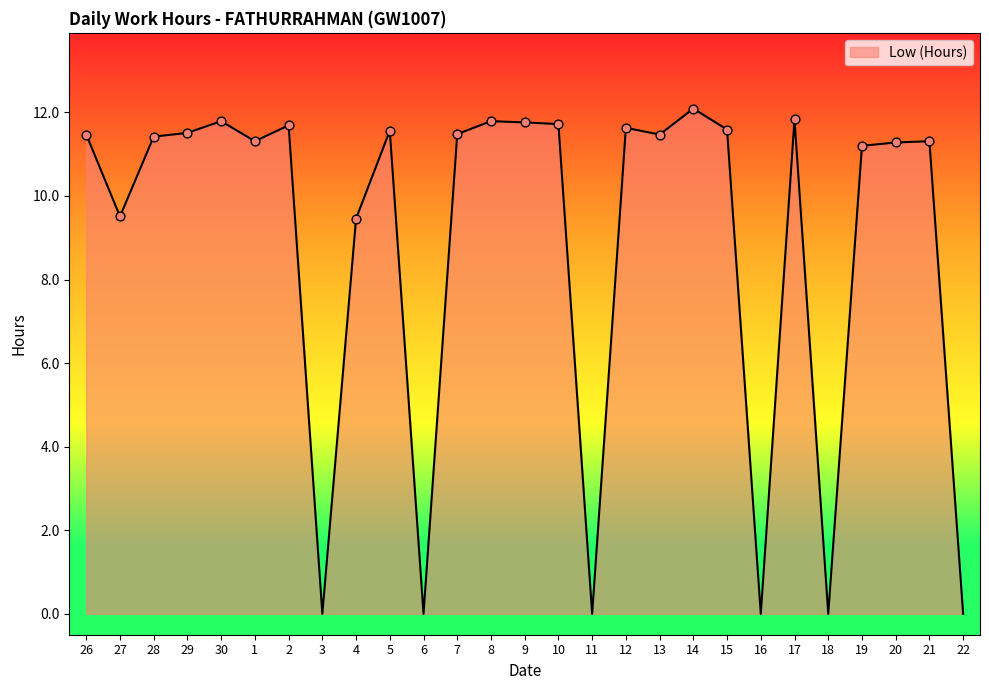

Approximately how many times larger is the value at 1 compared to 28?

1.0